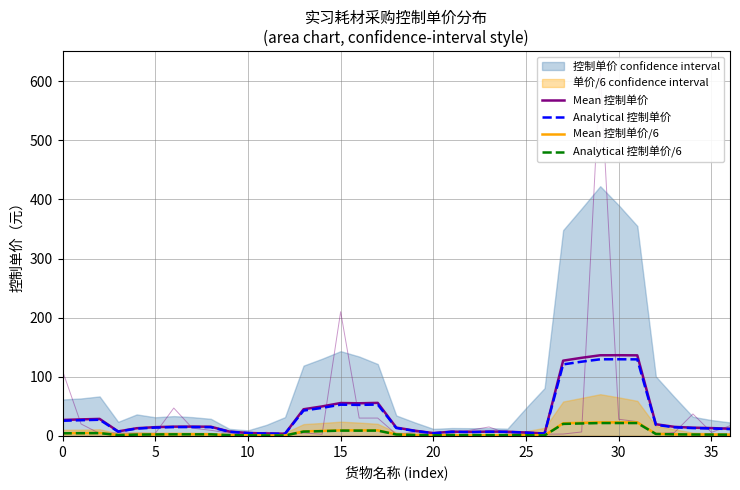

Is this an area chart (filled region under the line)?

No